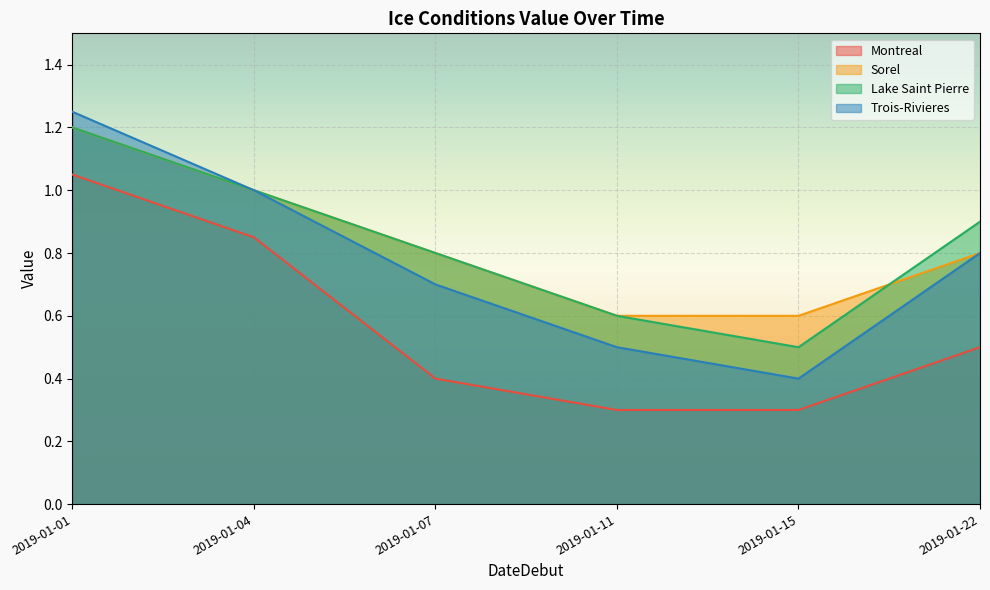

What is the difference between the second highest and minimum values in the Sorel series?

0.4